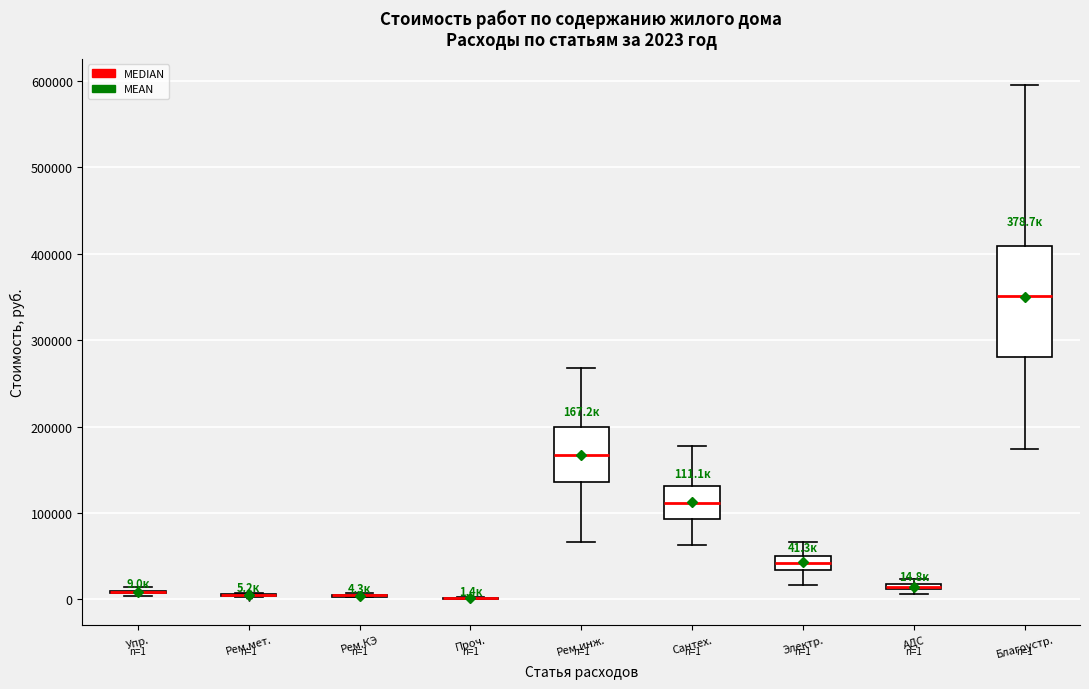

Comparing the boxes themselves (not the whiskers), which one is the tallest?

Благоустр.